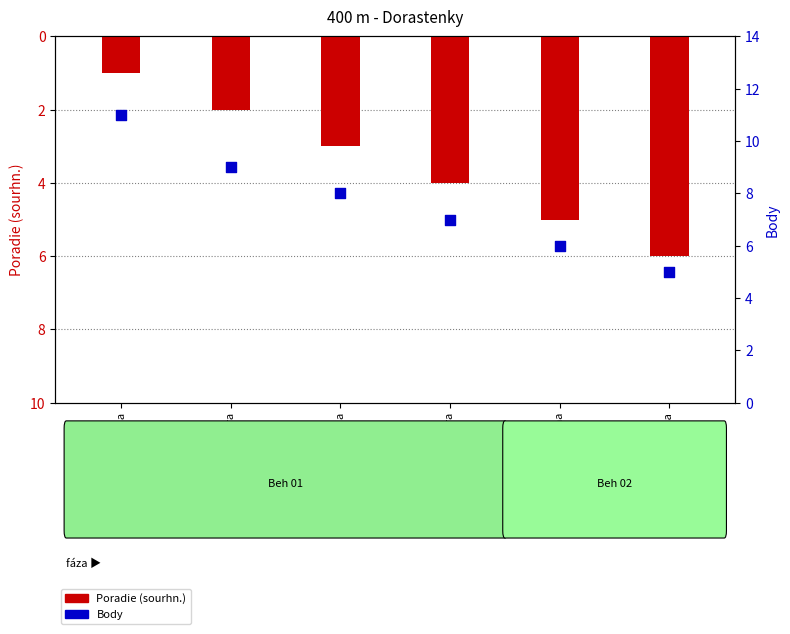

Which series reaches the minimum Y coordinate?

Poradie (sourhn.)